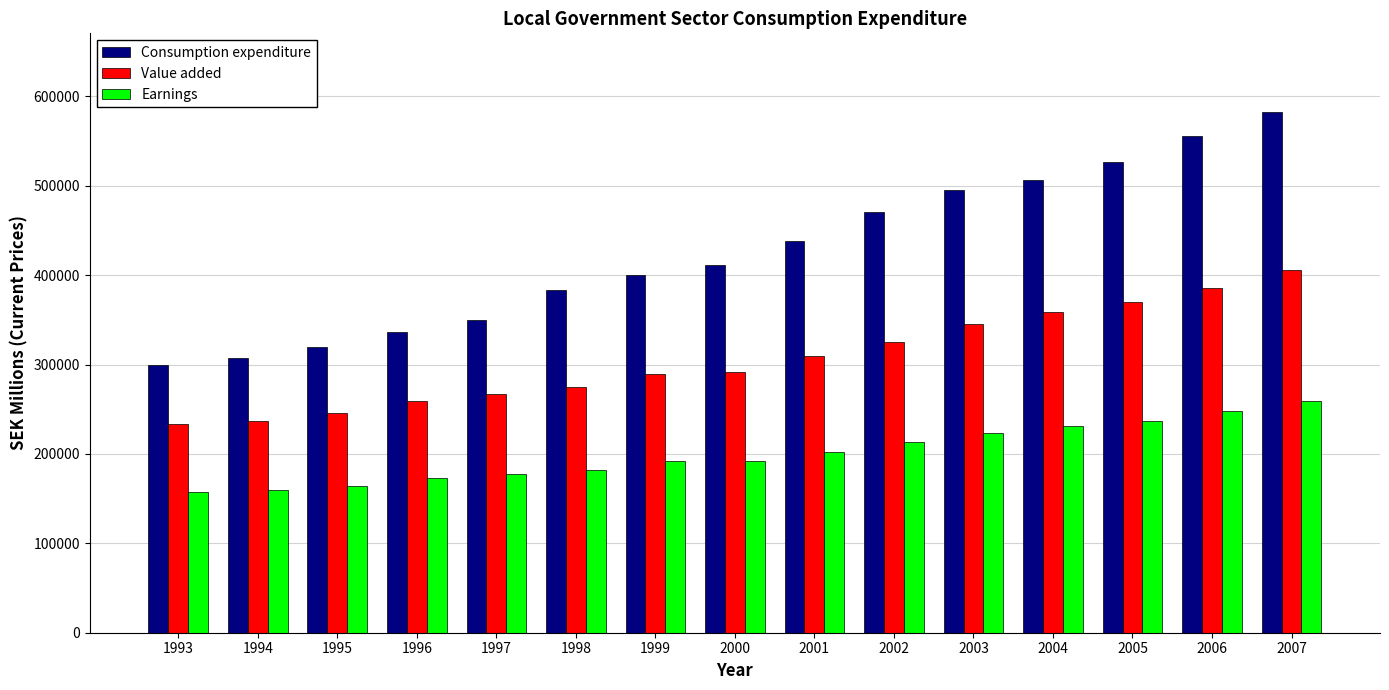

What is the difference between the Consumption expenditure values at 2006 and 2007?

27543